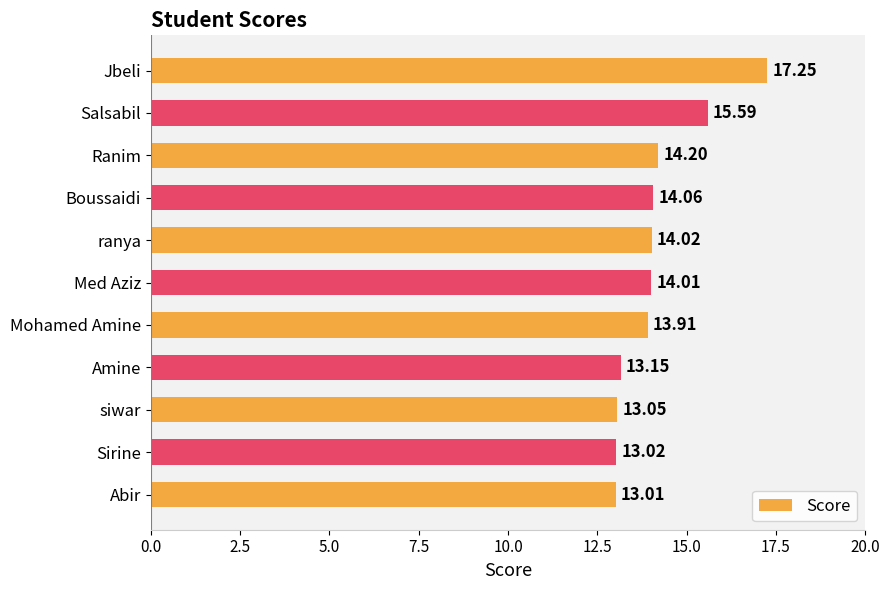

Rank the categories by value from lowest to highest.

Abir, Sirine, siwar, Amine, Mohamed Amine, Med Aziz, ranya, Boussaidi, Ranim, Salsabil, Jbeli